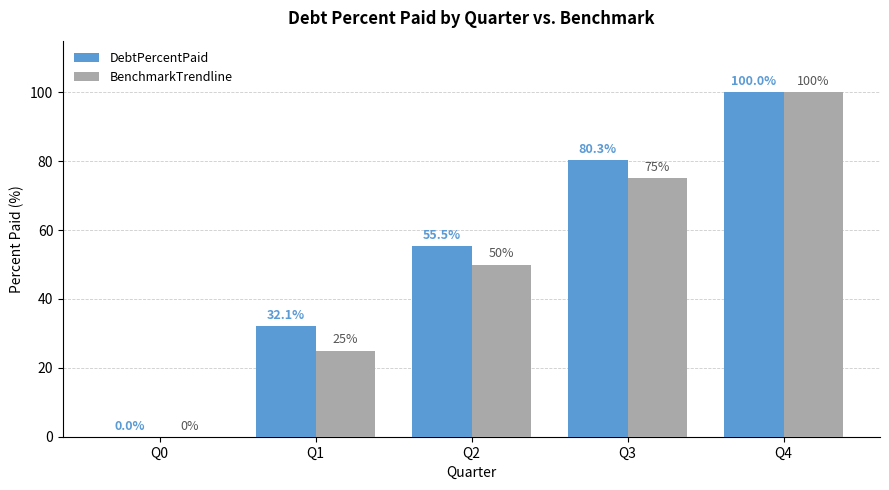

Which series has the largest total across all categories?

DebtPercentPaid